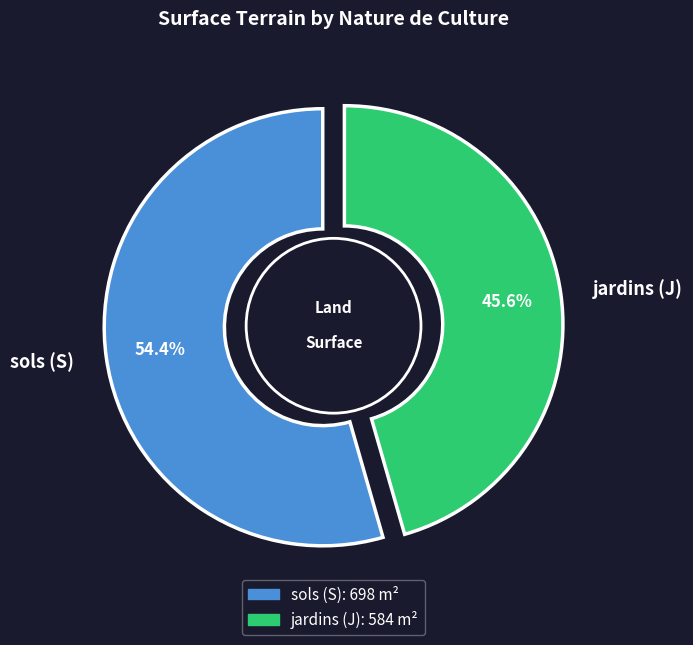

Combined, what portion of the pie is jardins (J) and sols (S)?

100.0%